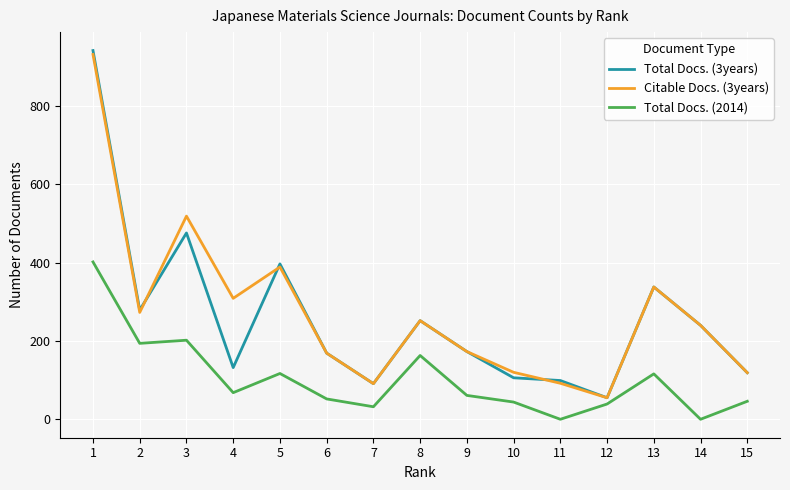

List the series in order of their peak value, highest first.

Total Docs. (3years), Citable Docs. (3years), Total Docs. (2014)